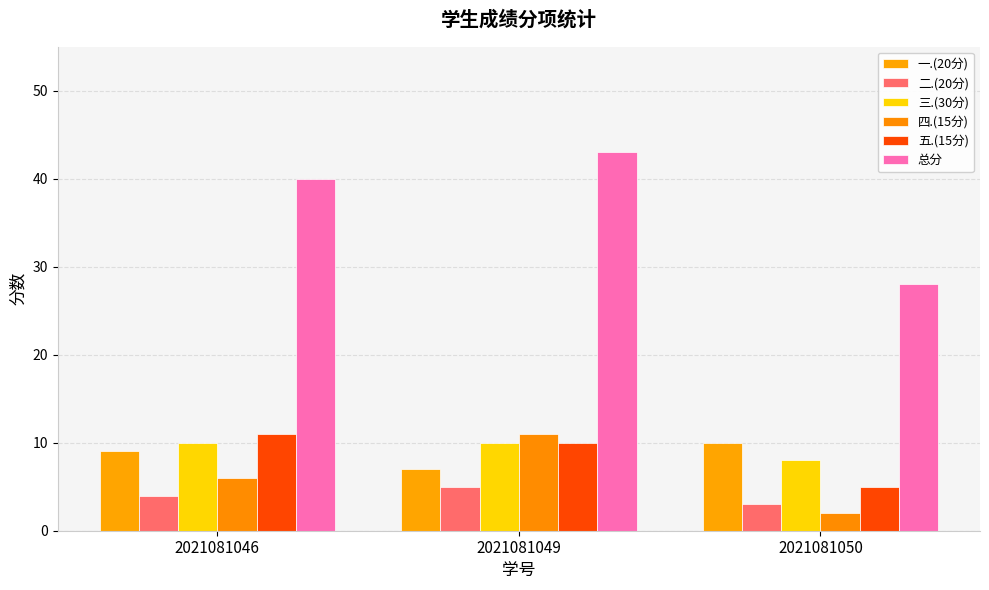

What are all the series names shown in the legend?

一.(20分), 二.(20分), 三.(30分), 四.(15分), 五.(15分), 总分